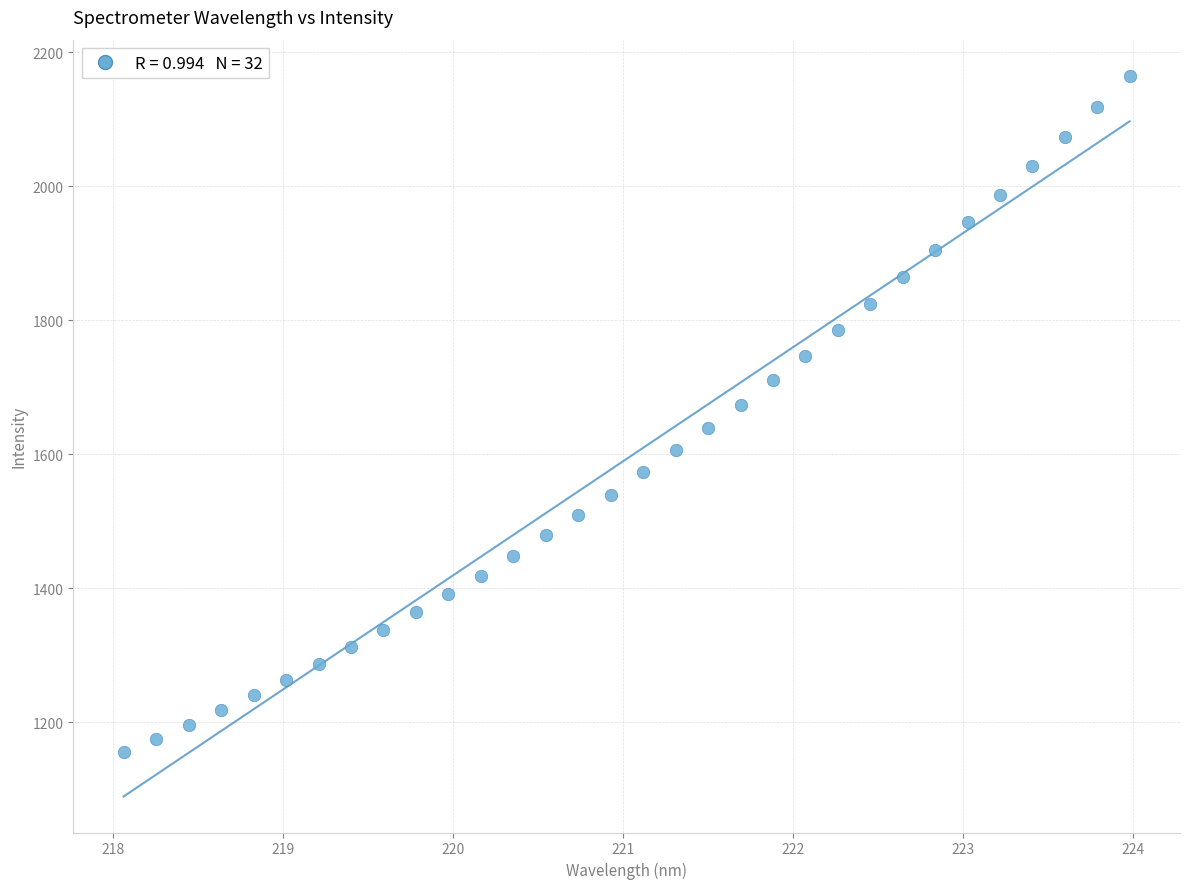

What is the range of X values (max minus min)?

5.9